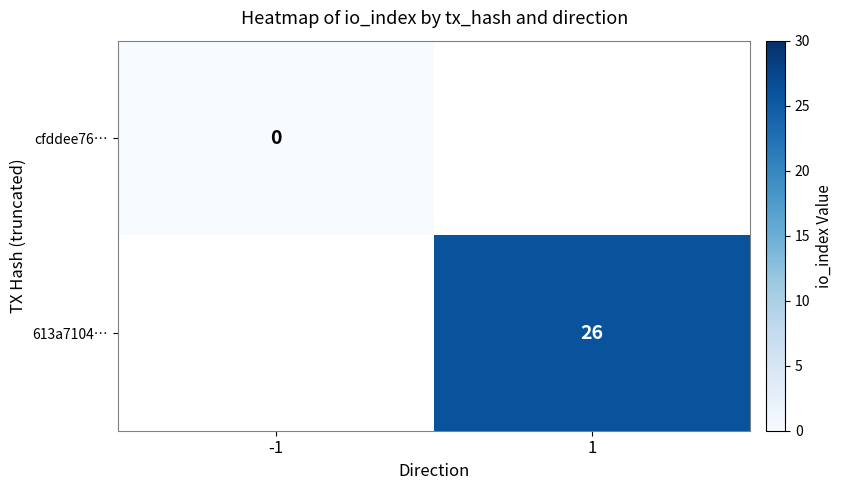

At how many categories does at least one series exceed 23?

1